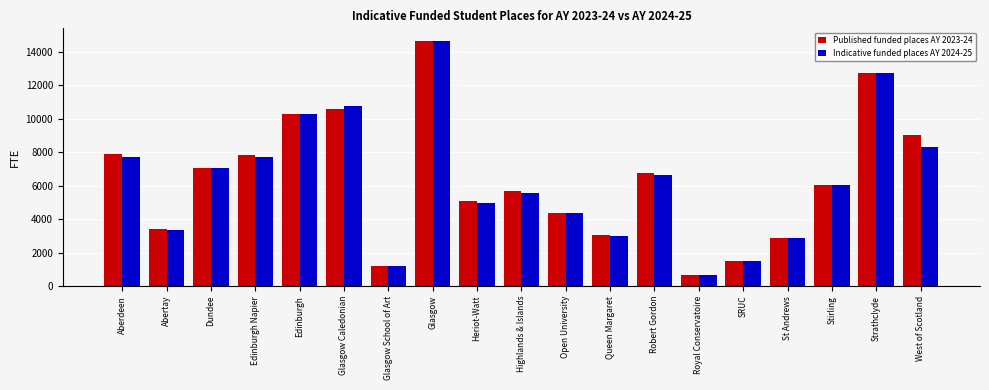

Which category has the highest value in the Published funded places AY 2023-24 series?

Glasgow